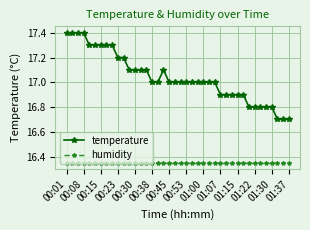

True or false: temperature and humidity intersect in this chart.

False